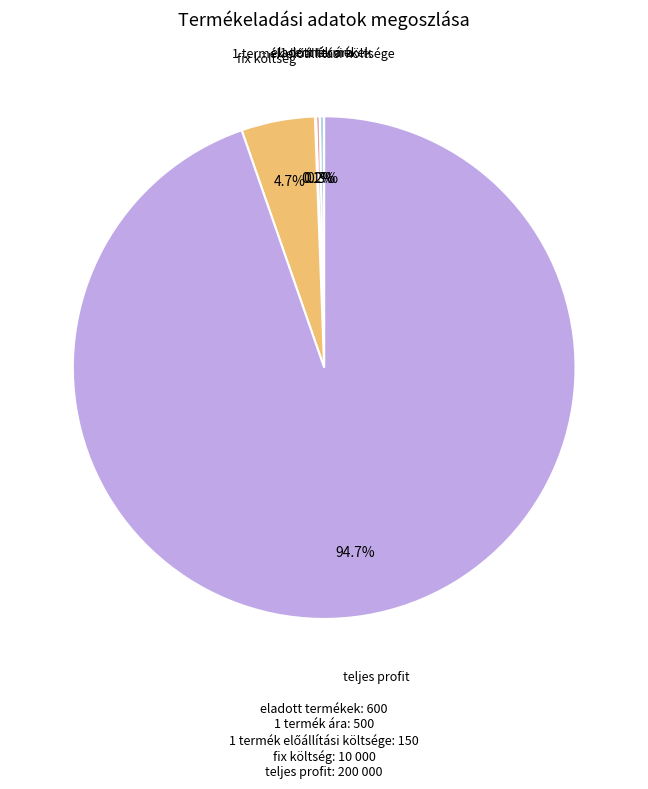

Which category has the biggest portion of the pie?

teljes profit